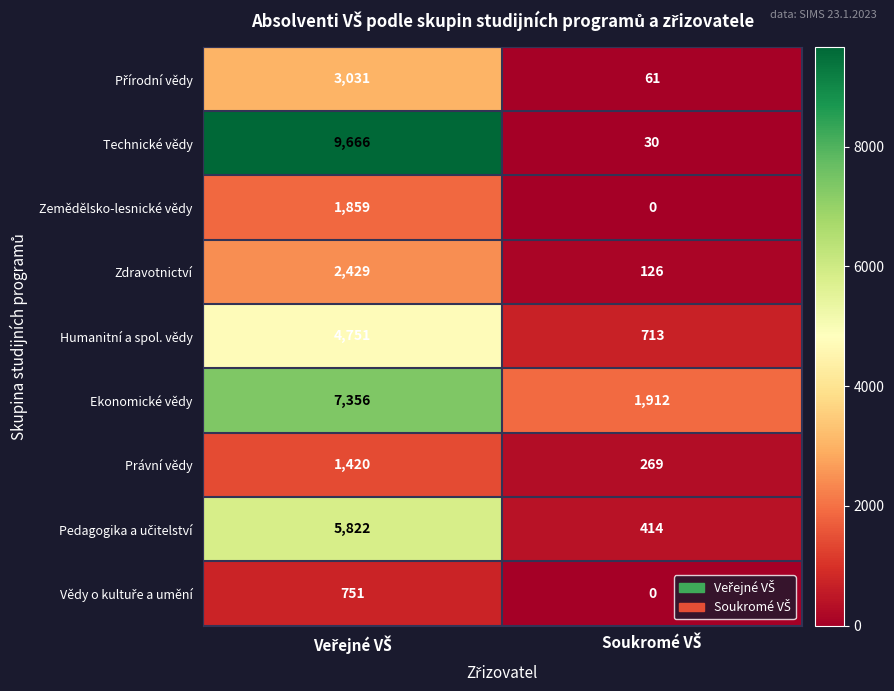

Which series has the largest range (max minus min)?

Technické vědy